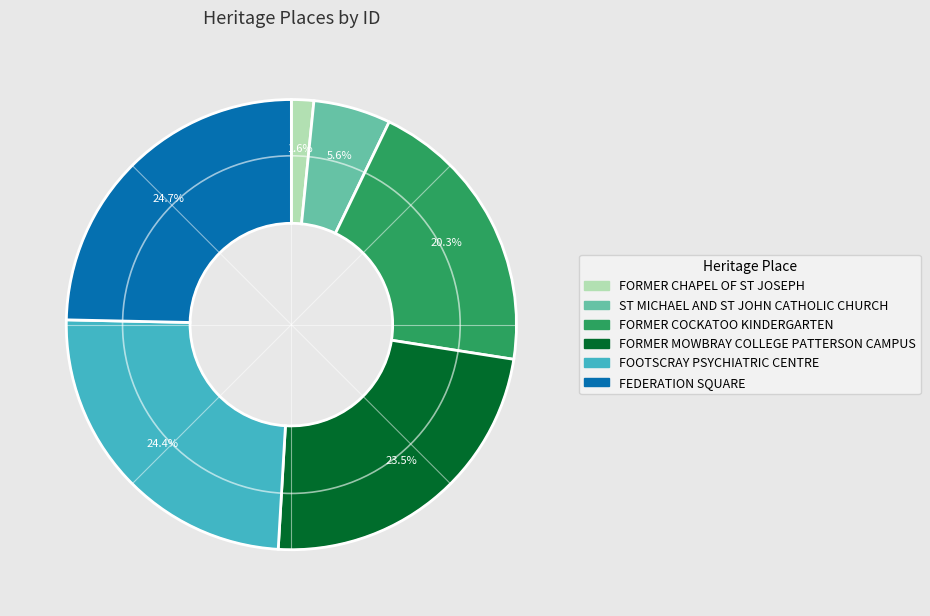

What percentage is the ST MICHAEL AND ST JOHN CATHOLIC CHURCH slice, to the nearest percent?

6%